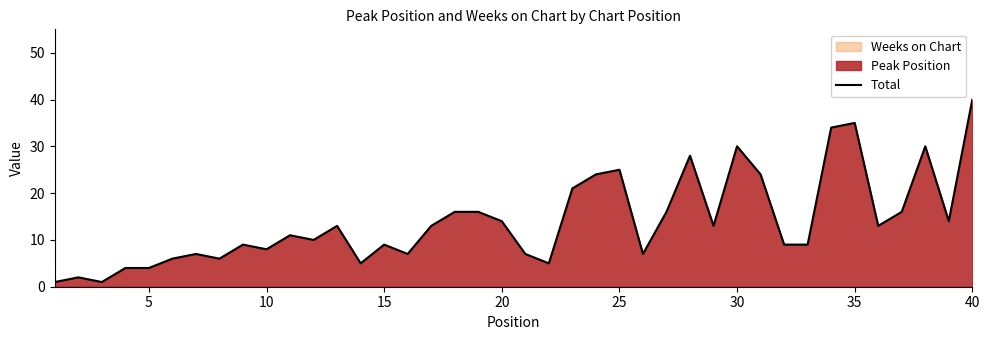

Between 15 and 39, which is larger?

39